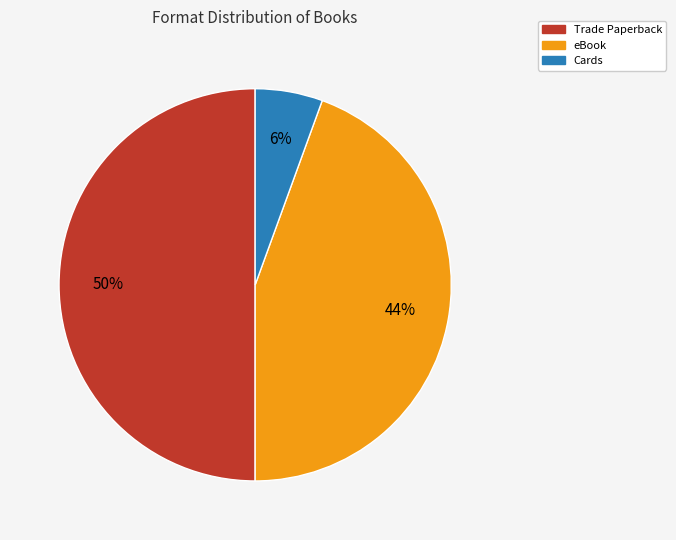

Does eBook account for over 50% of the chart?

No